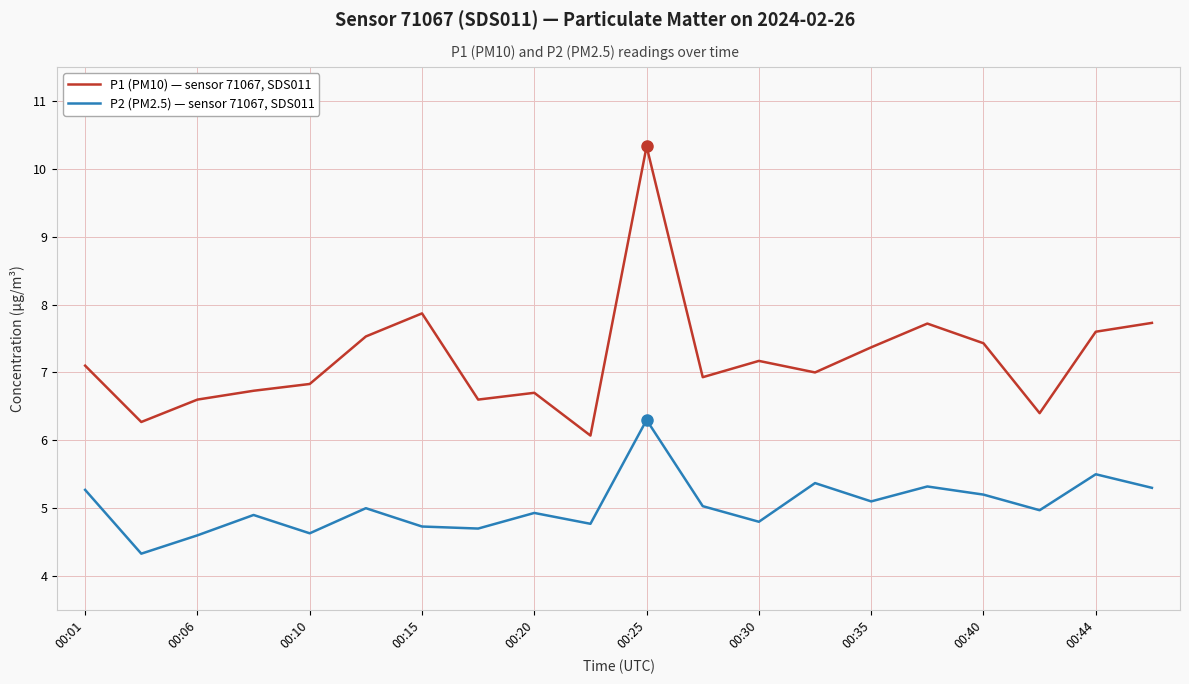

What is the minimum value for P1 (PM10) — sensor 71067, SDS011?

6.1